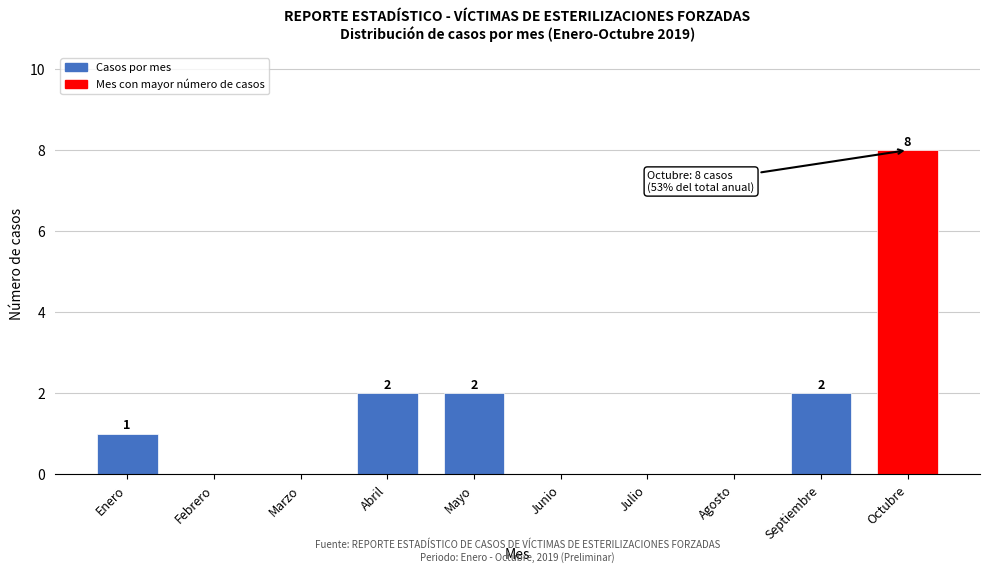

Reading left to right, what are all the values shown in this chart?

Enero=1	Febrero=0	Marzo=0	Abril=2	Mayo=2	Junio=0	Julio=0	Agosto=0	Septiembre=2	Octubre=8